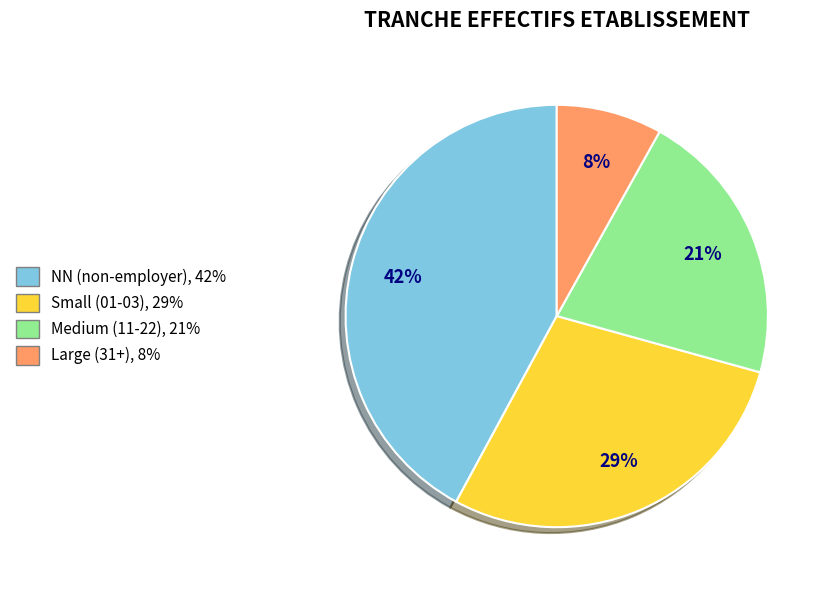

Is there a majority slice in this chart?

No